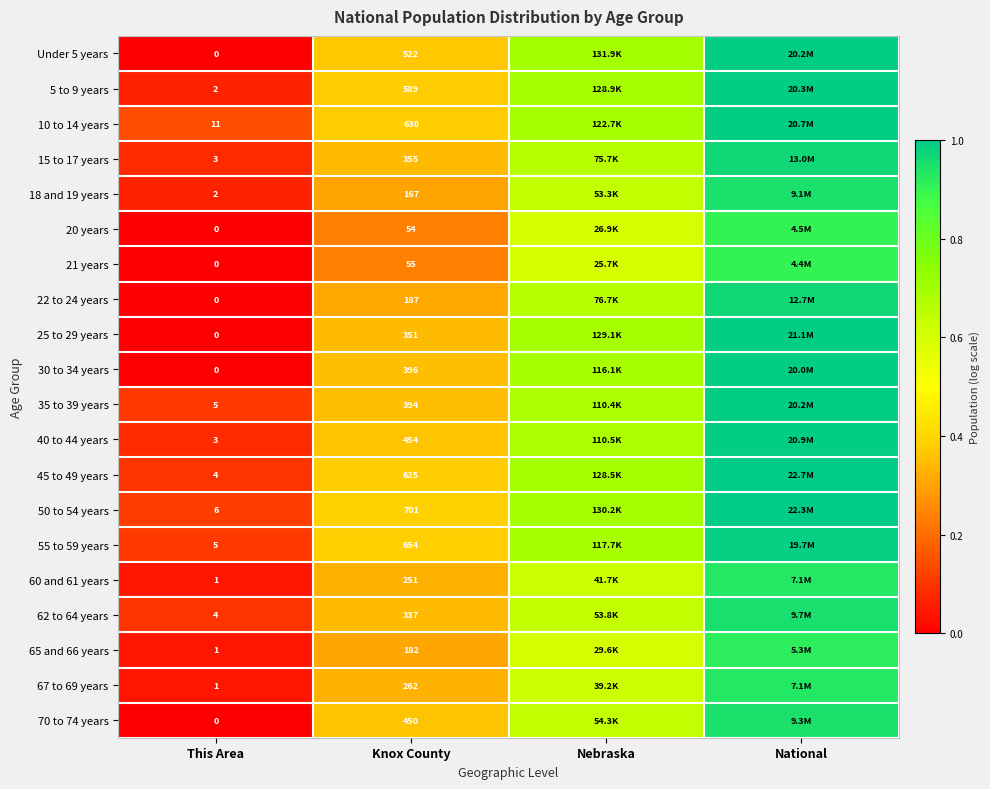

Is the value of 10 to 14 years at Knox County greater than the value of 18 and 19 years at This Area?

Yes